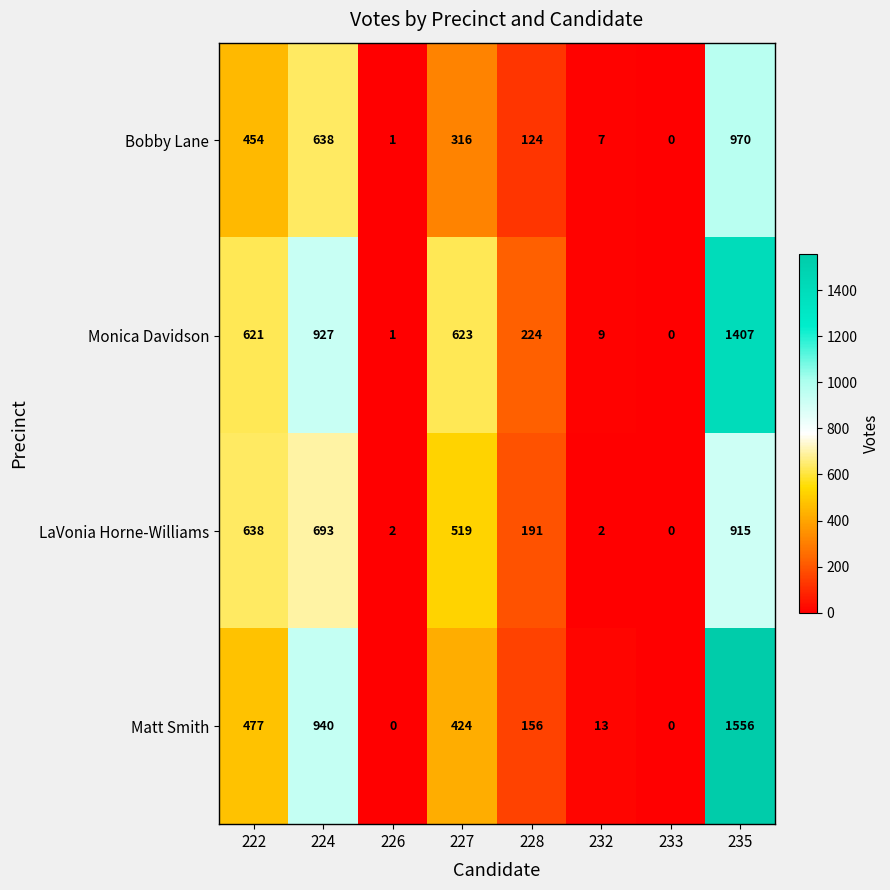

The Monica Davidson series shows 9 at 232. True or false?

True